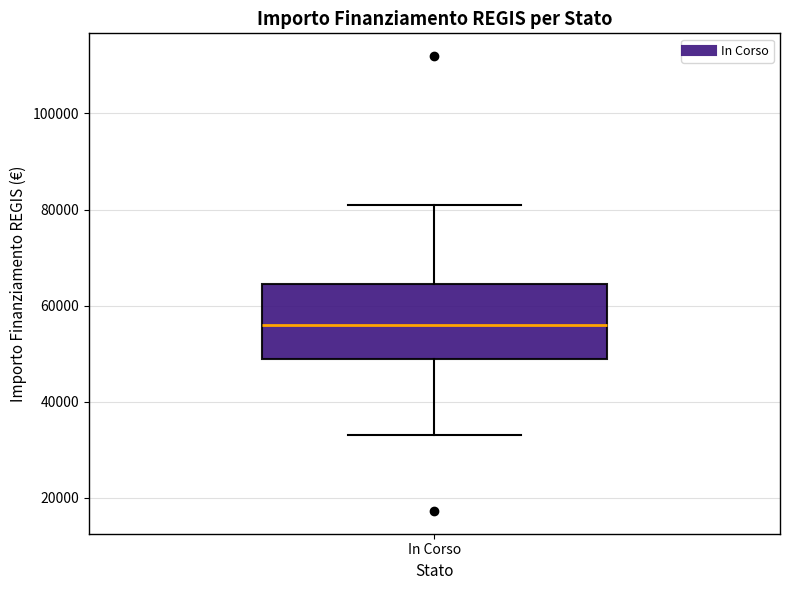

Where is the lower edge of the box for In Corso on the y-axis? The values are not printed on the chart, so give them approximately, as read against the axis.

50000